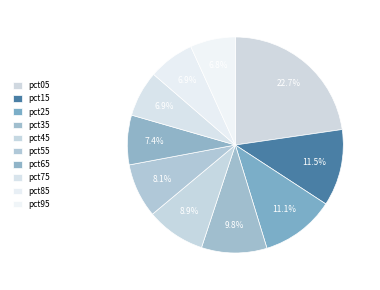

Which category has the biggest portion of the pie?

pct05